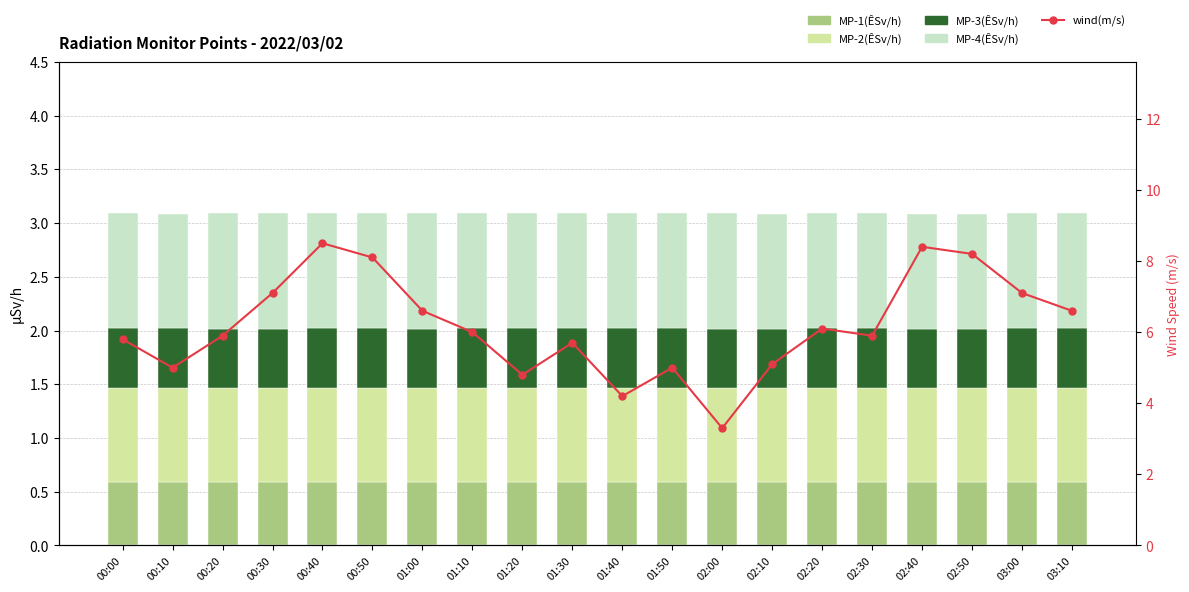

How many data points in wind(m/s) are less than 6?

10